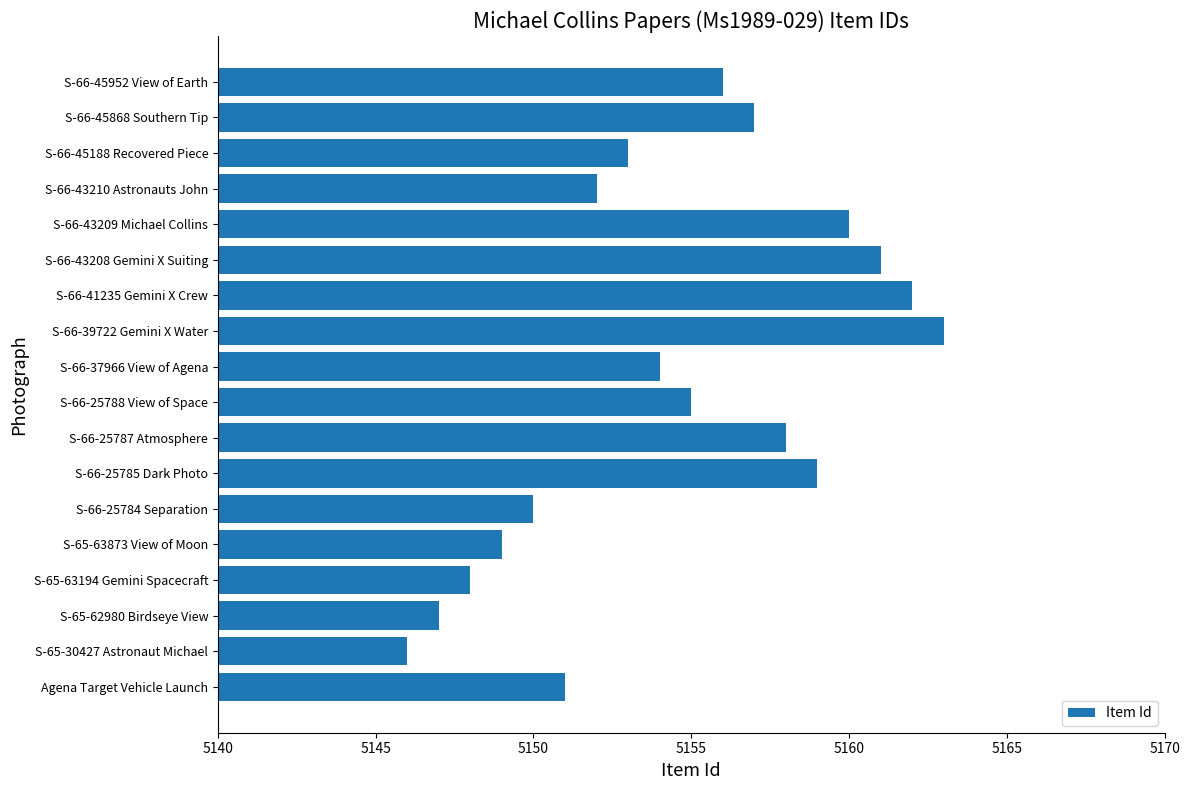

True or false: the data shows 6816 at S-66-43210 Astronauts John.

False